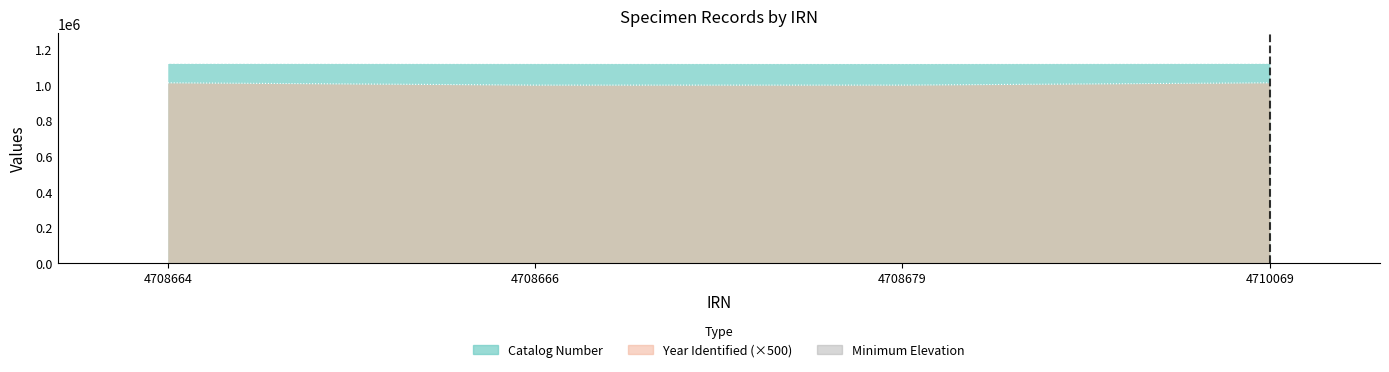

List the labels in order of Year Identified value, smallest first.

4708666, 4708679, 4708664, 4710069